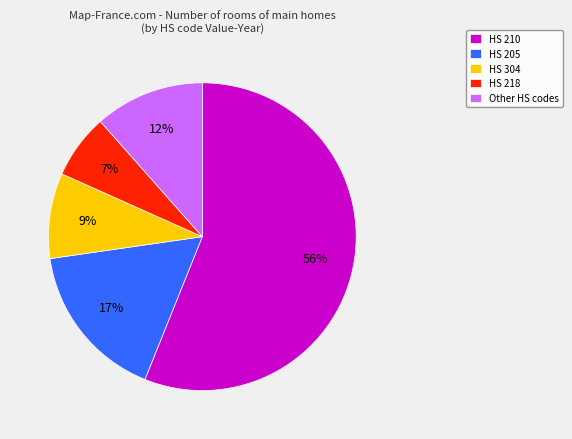

Rank the categories by value from lowest to highest.

HS 218, HS 304, Other HS codes, HS 205, HS 210